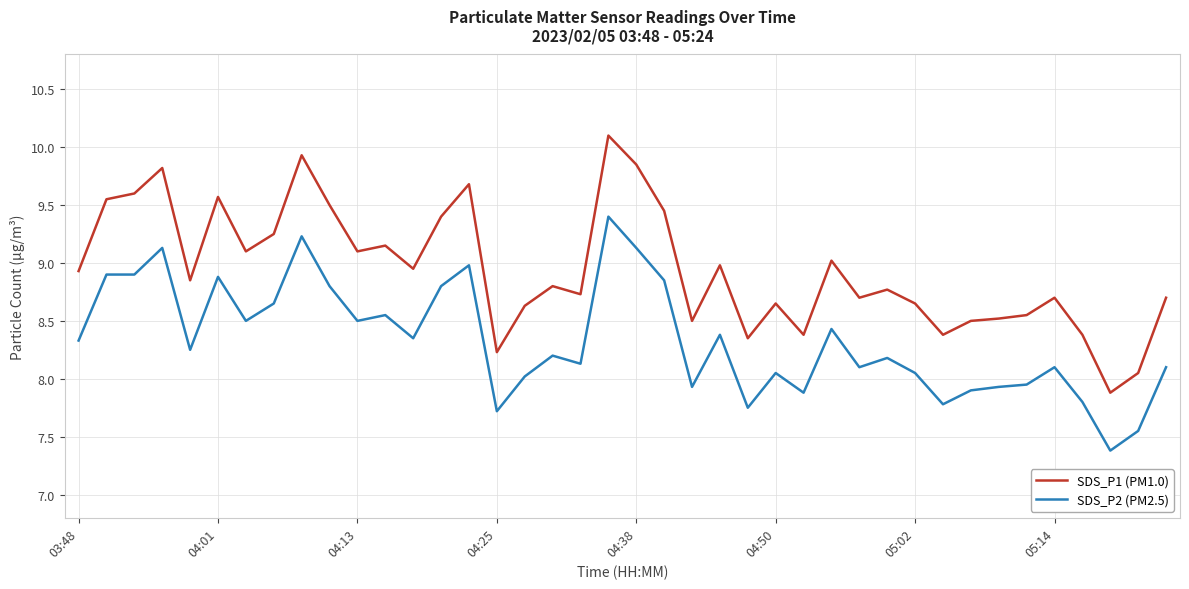

True or false: SDS_P1 (PM1.0) and SDS_P2 (PM2.5) cross at least once.

False